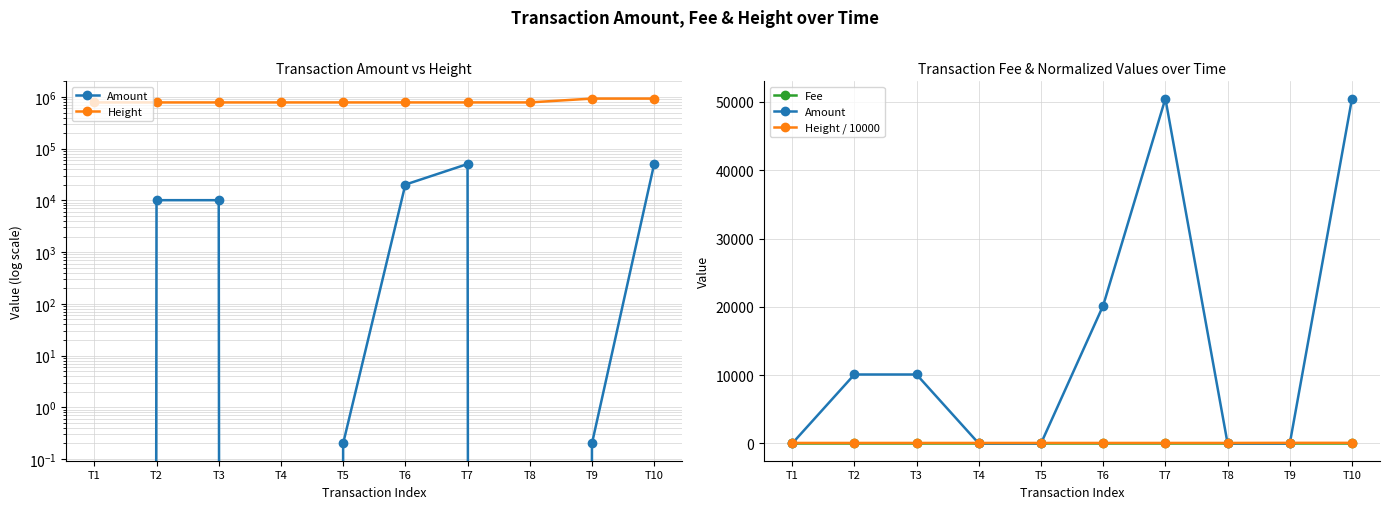

Between T5 and T9, which series saw the biggest shift?

Height